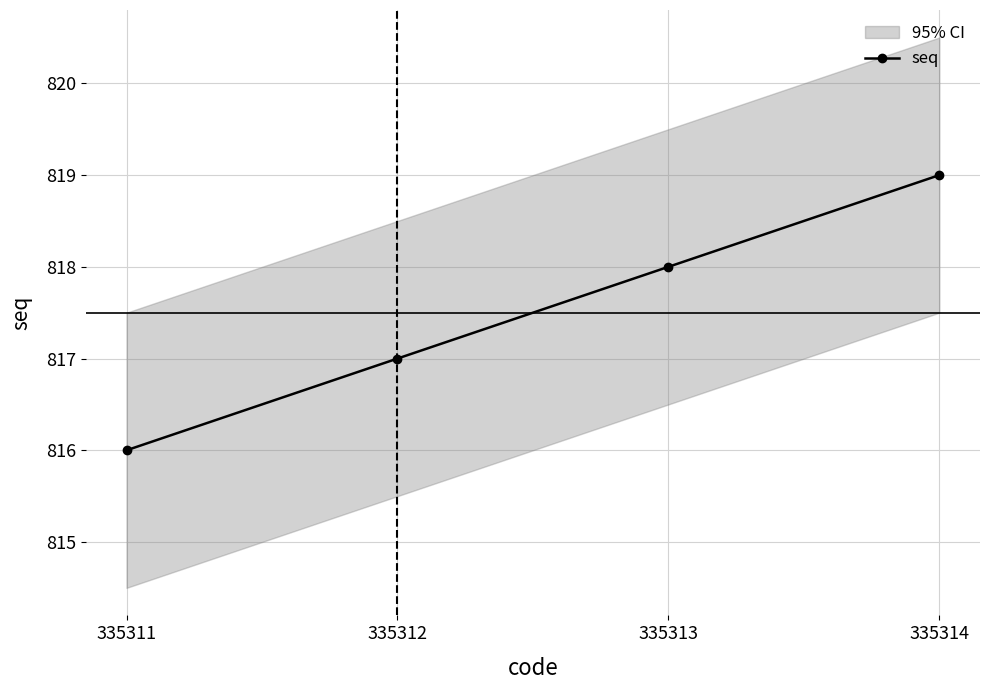

True or false: the data shows 1470 at 335314.

False